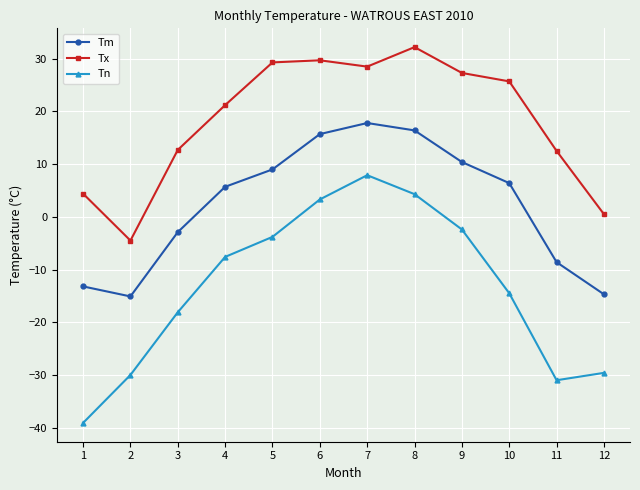

The value of Tx at 5 is 11.0. True or false?

False